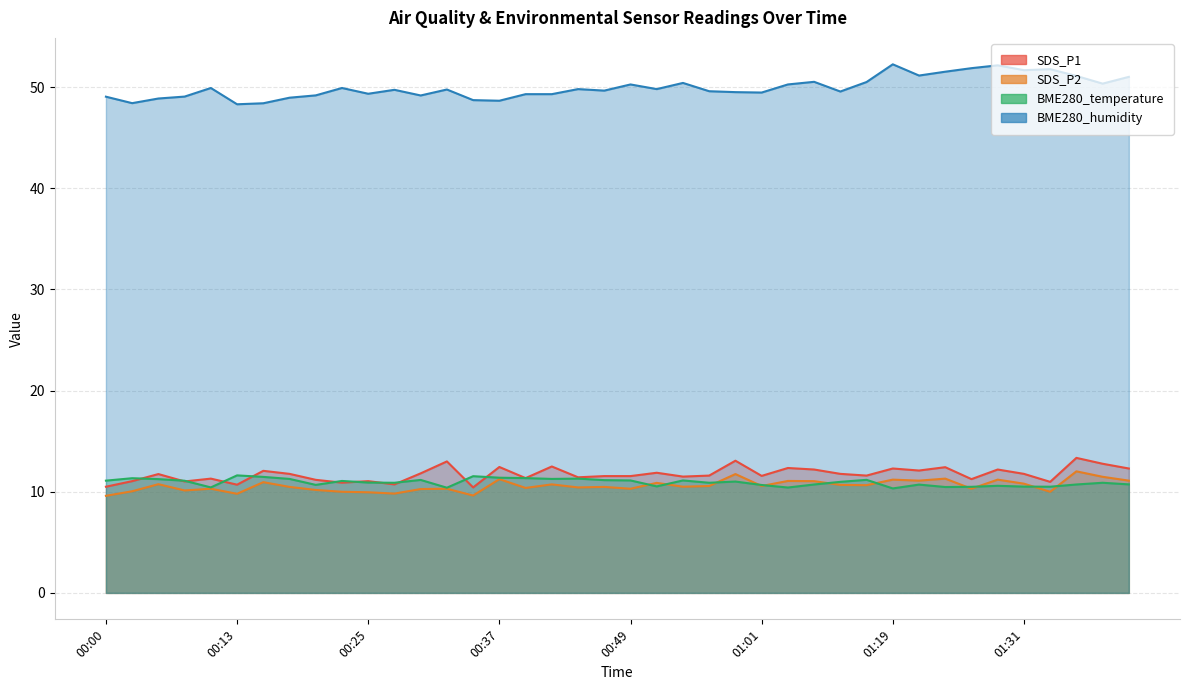

What is the difference between the maximum and minimum values in the SDS_P2 series?

2.4